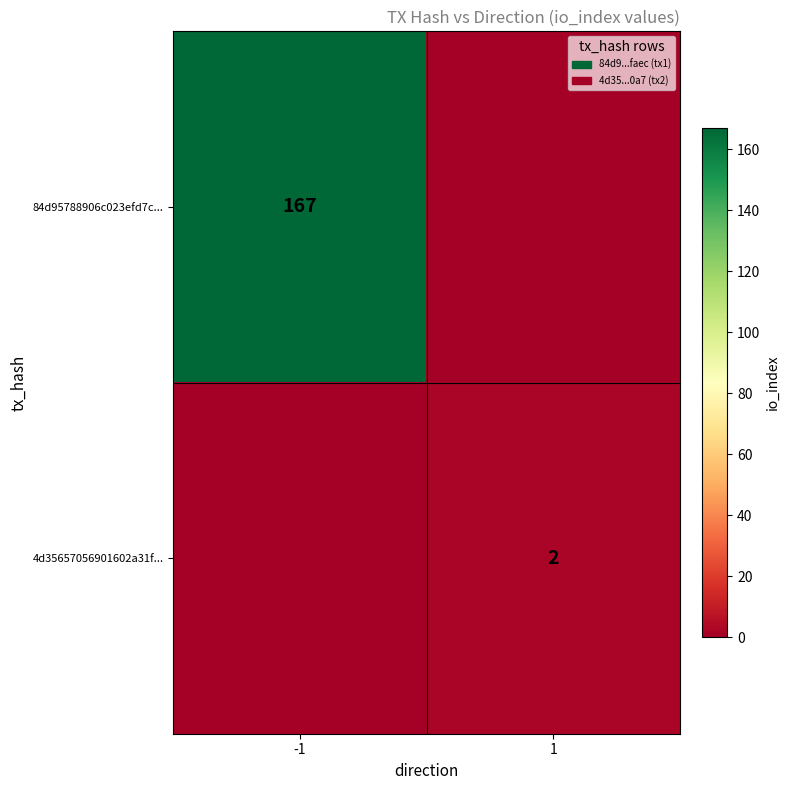

How many data points does each series have?

2